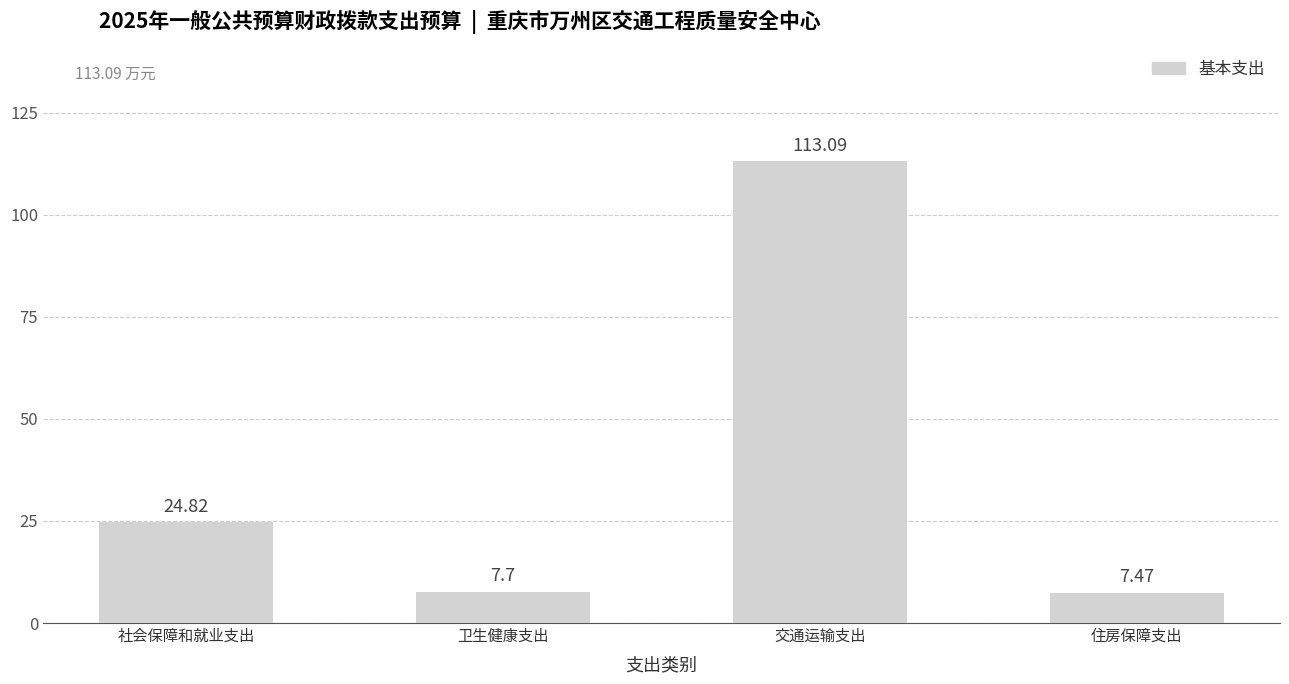

At which category does the chart reach its minimum across all series?

住房保障支出